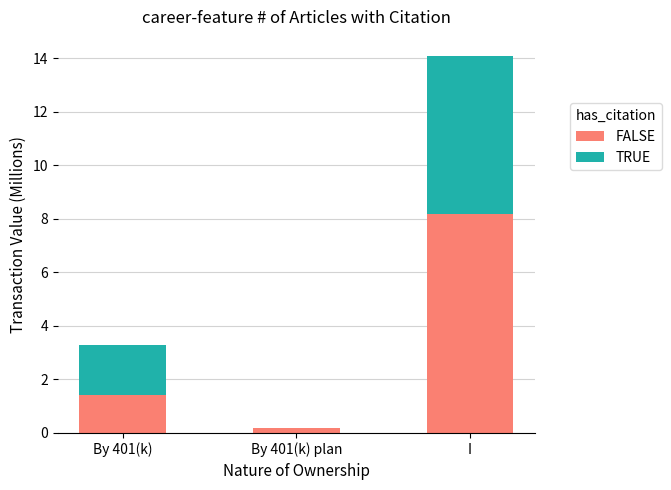

At which category is the sum across all series the highest?

I